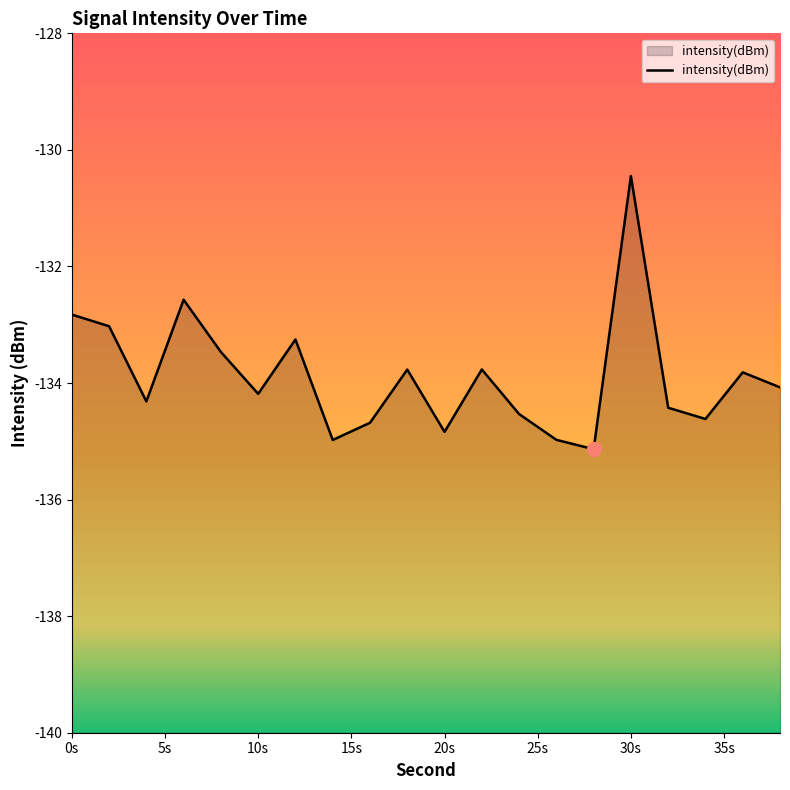

What is the average value?

-133.9